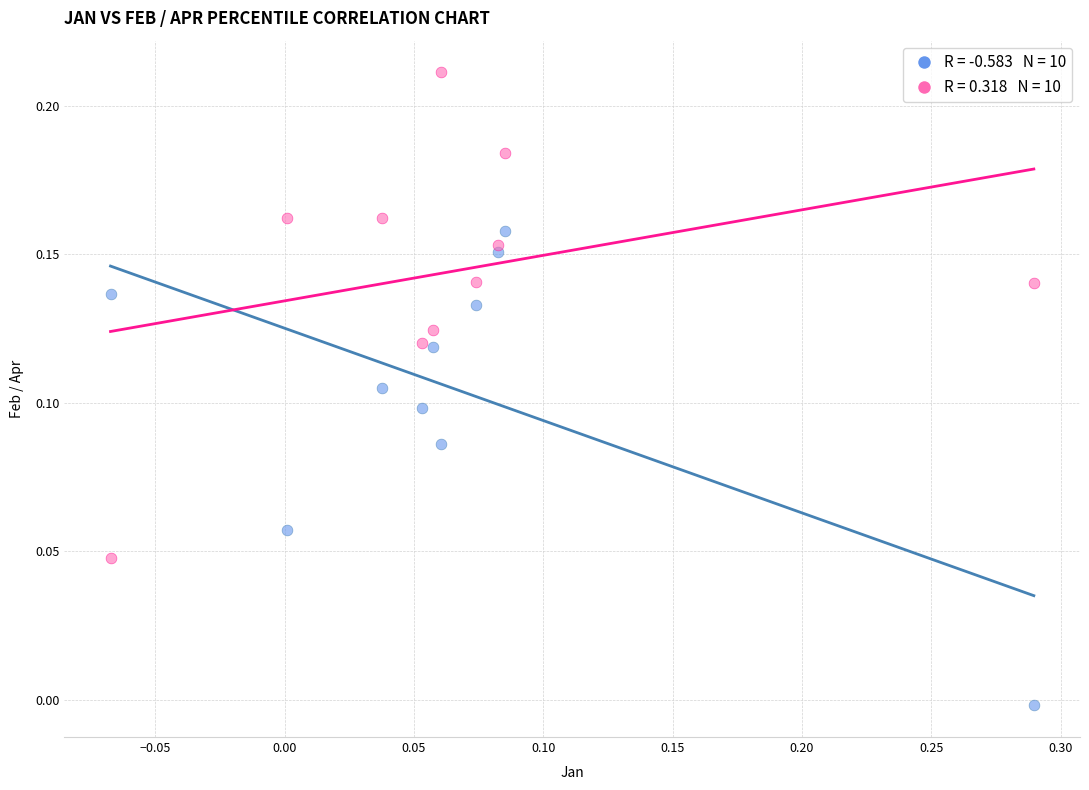

Across all data points, what is the range of X values (max minus min)?

0.4